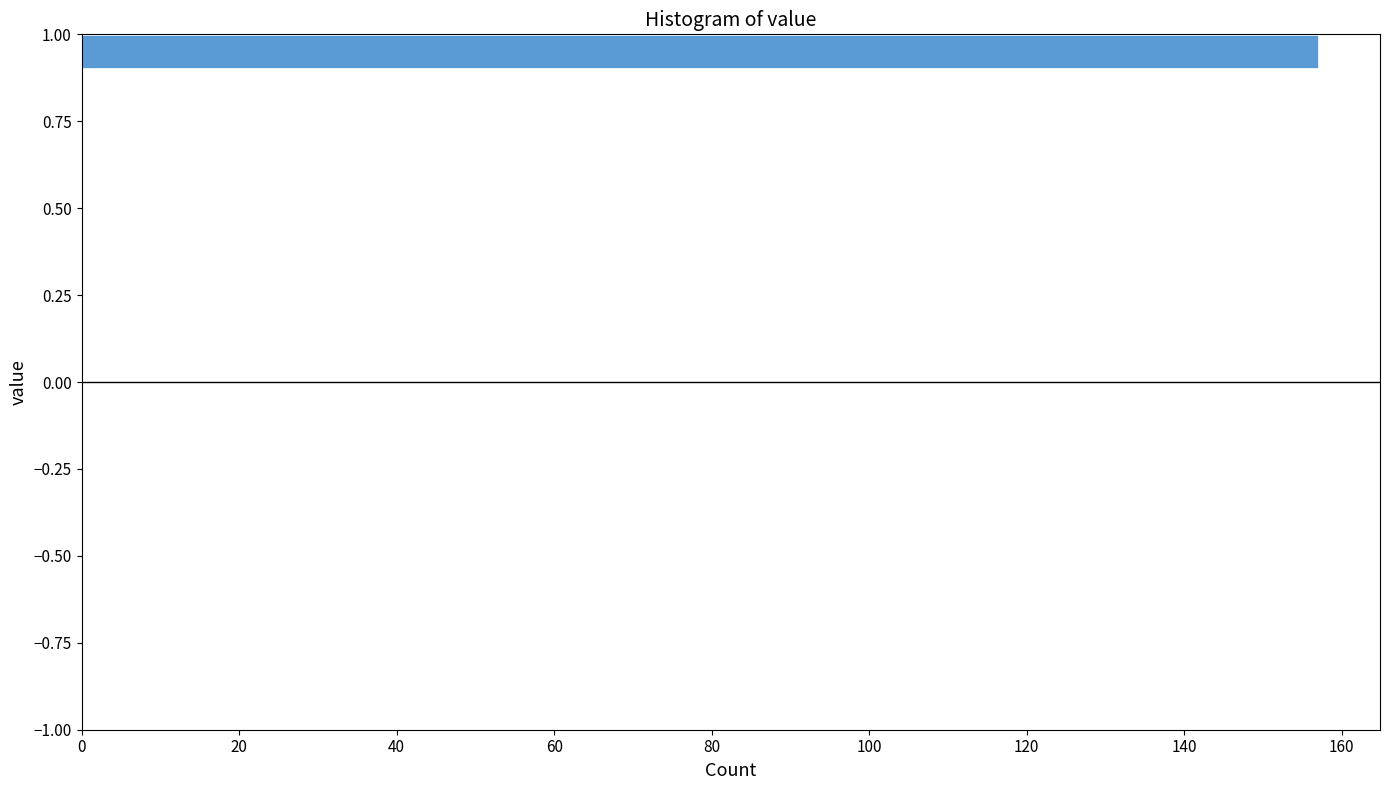

Around what value on the y-axis is the longest bar? Give the approximate position of its centre, as read against the axis.

0.95